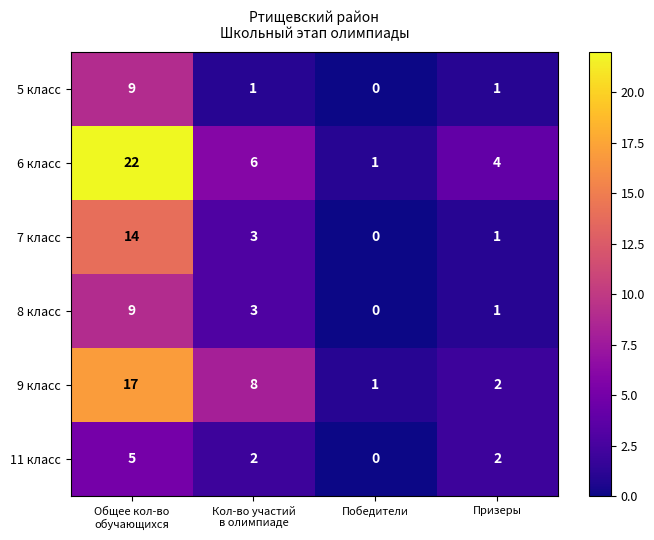

Reading left to right, transcribe all the data shown in this chart.

5 класс: 9	1	0	1
6 класс: 22	6	1	4
7 класс: 14	3	0	1
8 класс: 9	3	0	1
9 класс: 17	8	1	2
11 класс: 5	2	0	2